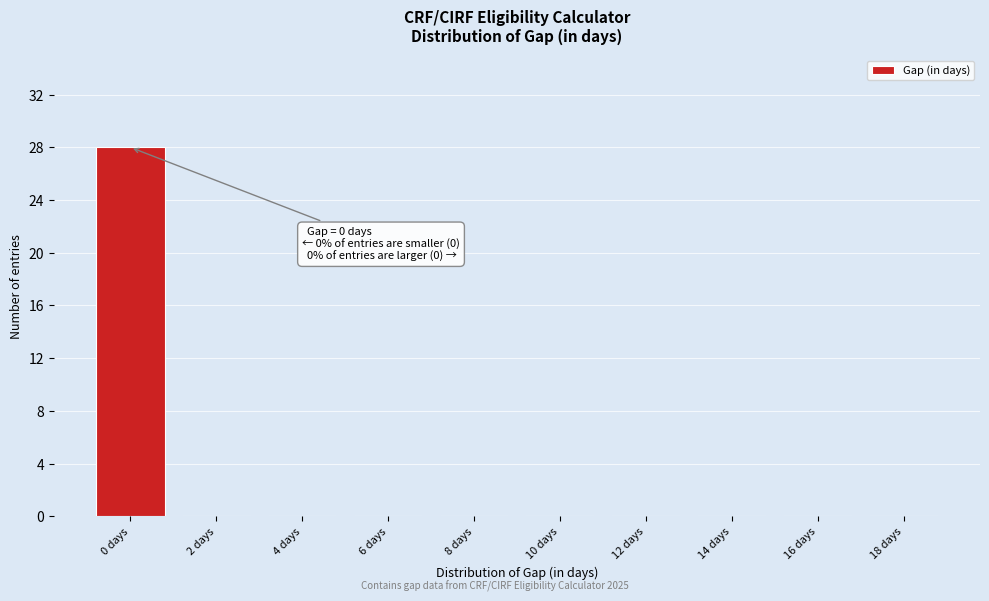

Reading left to right, what are all the values shown in this chart?

0 days=28	2 days=0	4 days=0	6 days=0	8 days=0	10 days=0	12 days=0	14 days=0	16 days=0	18 days=0